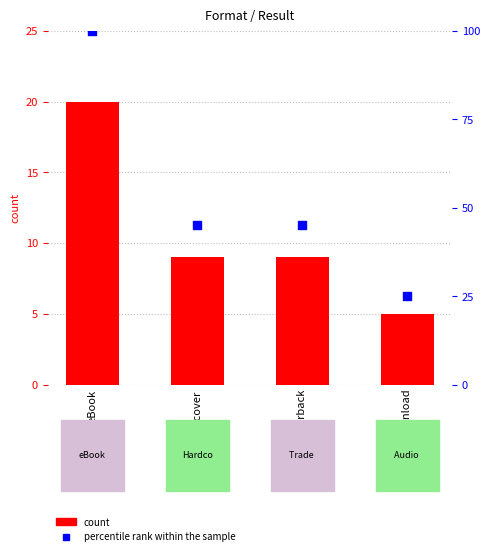

Is the value of count at Trade Paperback greater than the value of percentile rank within the sample at Trade Paperback?

No